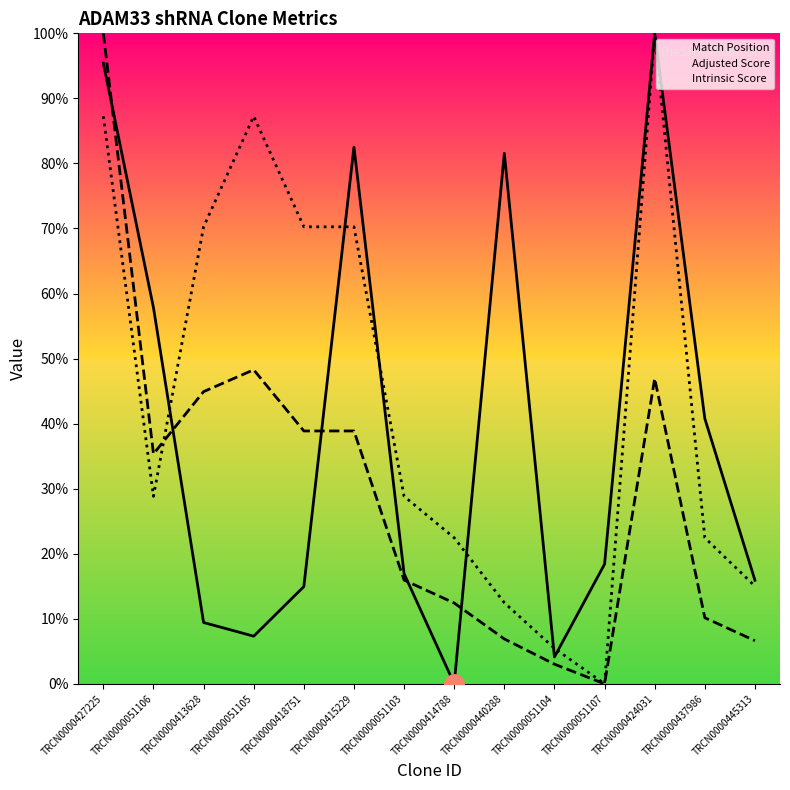

What is the sum of the Adjusted Score values at TRCN0000051104 and TRCN0000437986?

13.2